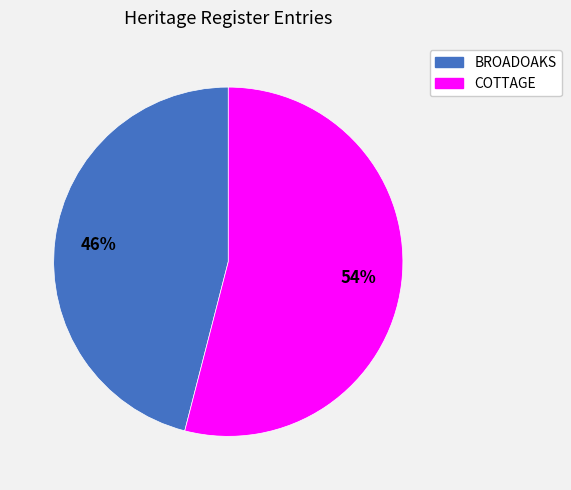

Which category has the smallest portion of the pie?

BROADOAKS